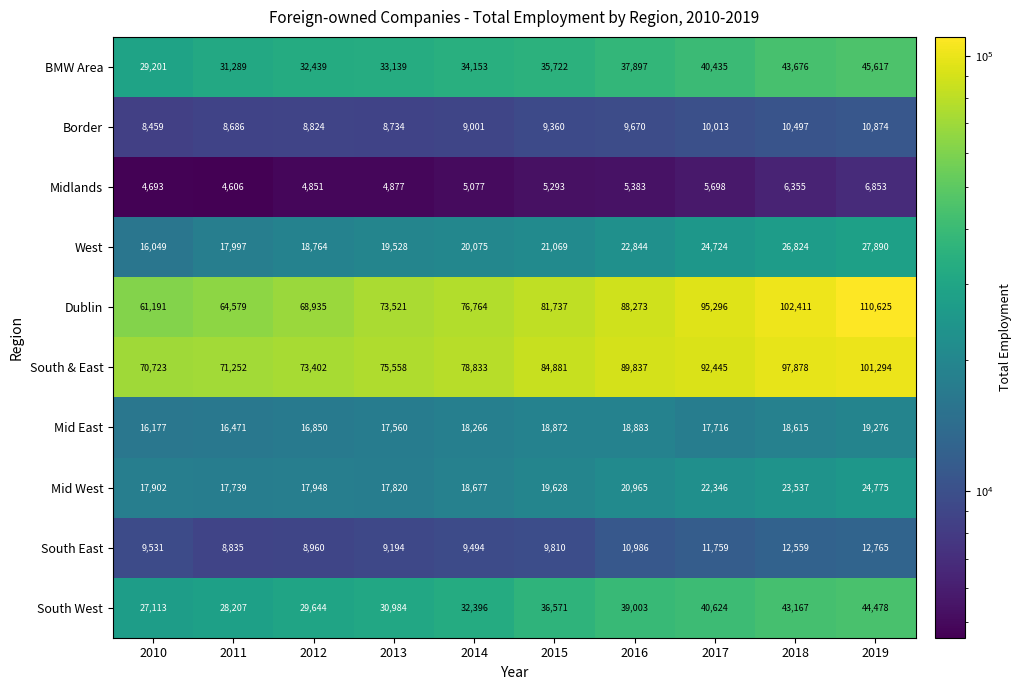

At how many categories does at least one series exceed 76202?

6